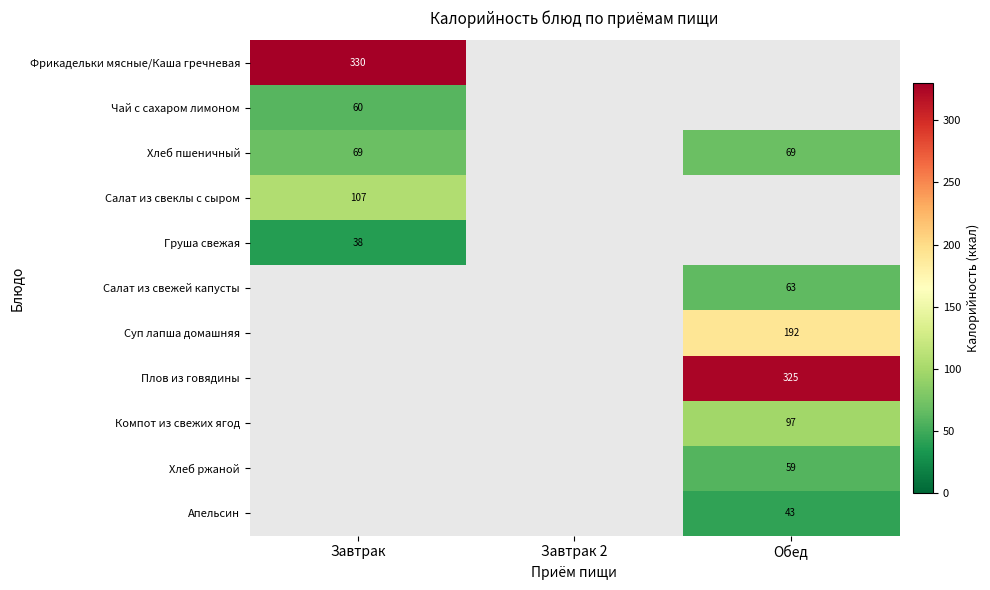

How many series are shown in this chart?

11